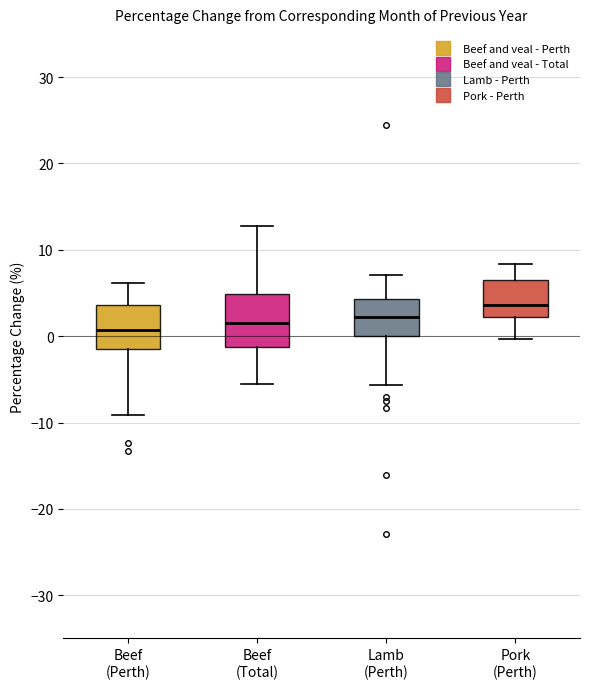

Reading left to right, read every box against the y-axis: the position of its median line, the range the box covers, and the ends of its whiskers. The values are not printed on the chart, so give them approximately, as read against the axis.

Beef (Perth): median 1, box -1 to 4, whiskers -9 to 6
Beef (Total): median 2, box -1 to 5, whiskers -5 to 13
Lamb (Perth): median 2, box 0 to 4, whiskers -6 to 7
Pork (Perth): median 4, box 2 to 6, whiskers 0 to 8